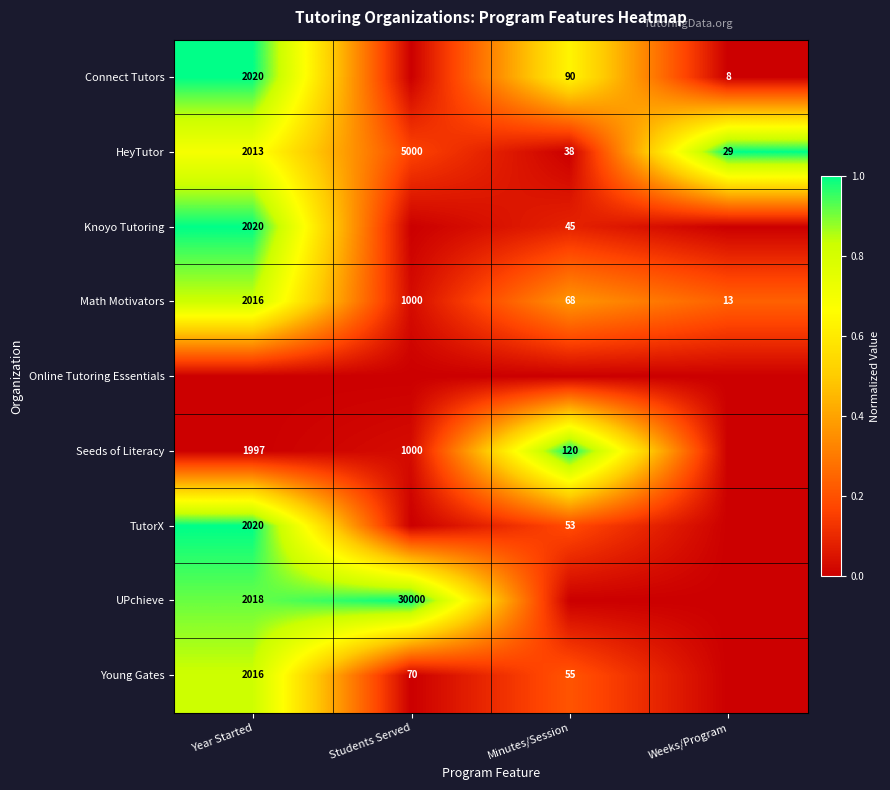

At which category is the sum across all series the highest?

Year Started